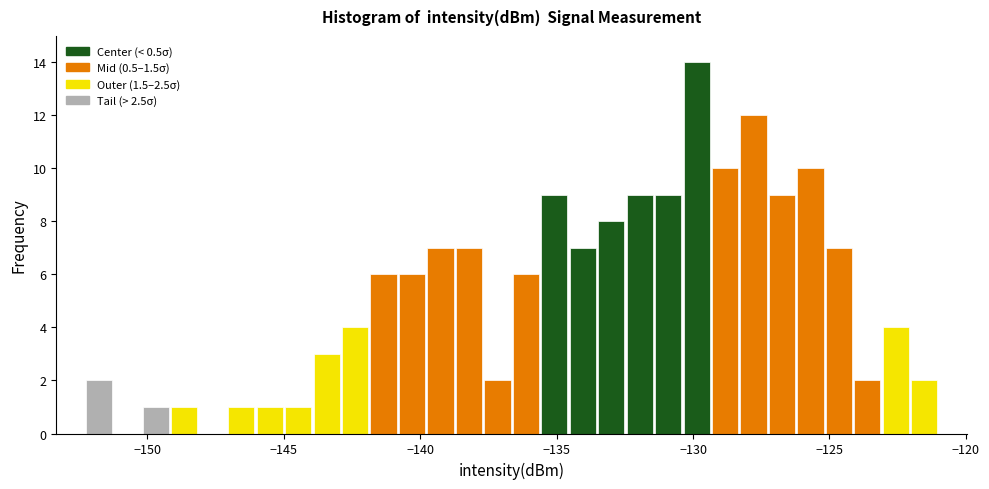

Read against the x-axis, roughly where is the centre of the tallest bar?

-130.0